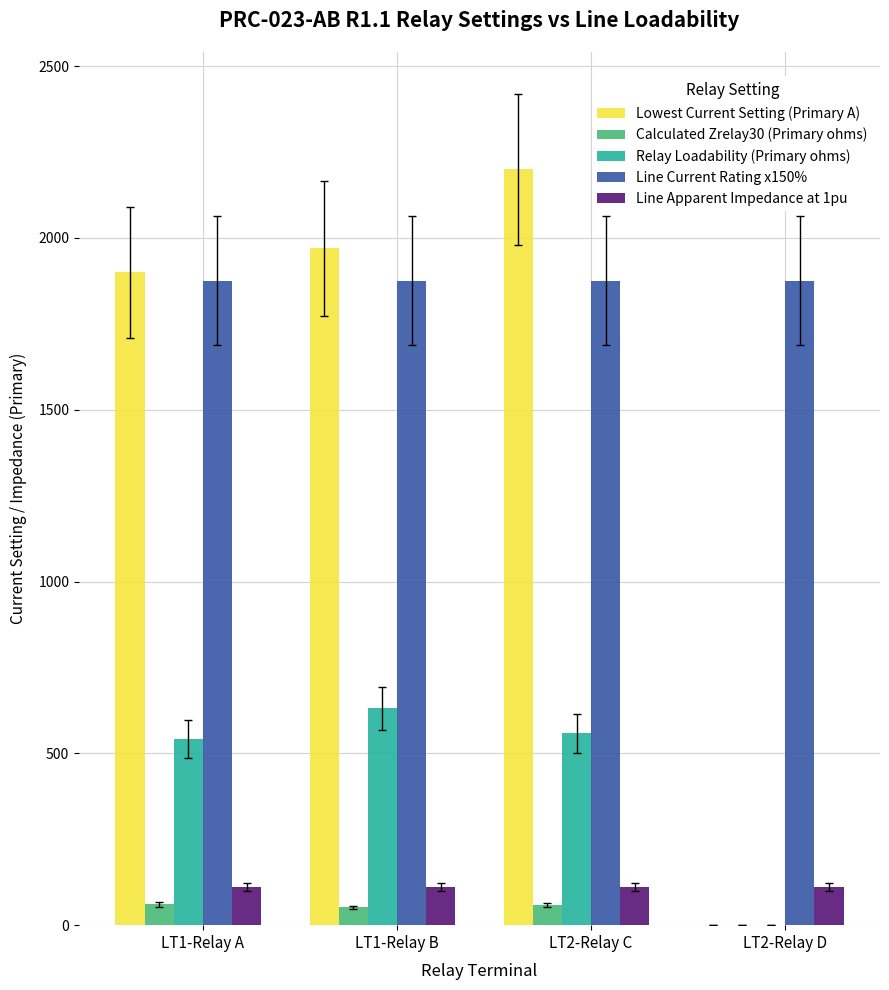

What is the total value across all series at LT1-Relay B?

4638.4